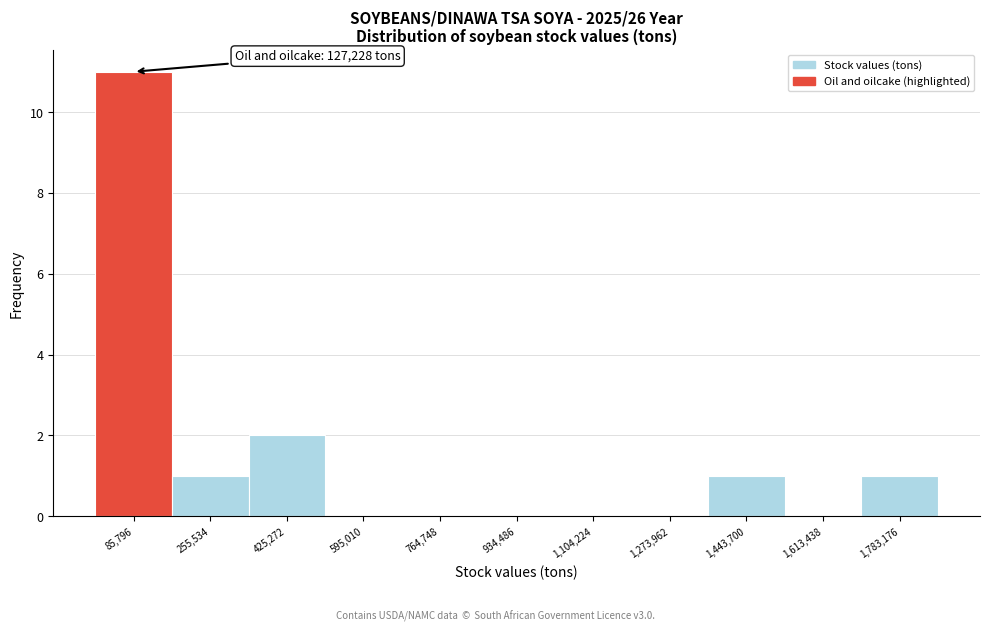

Which range on the x-axis has the tallest bar?

0 to 180000